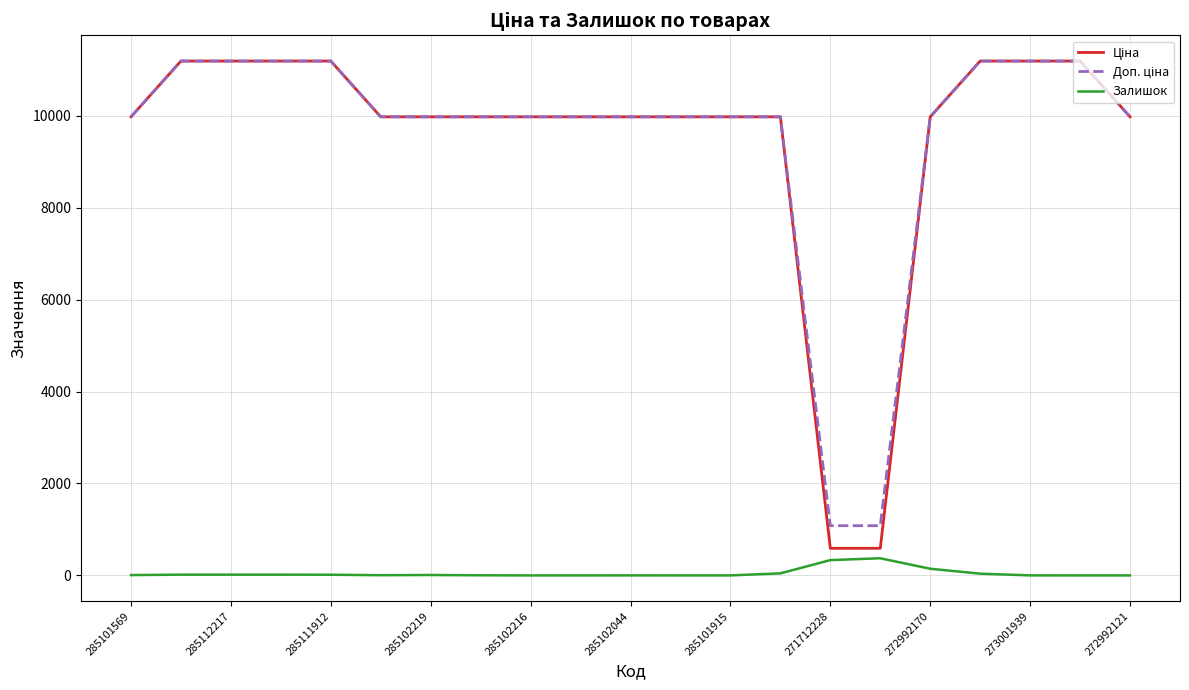

What is the greatest value displayed?

11188.2